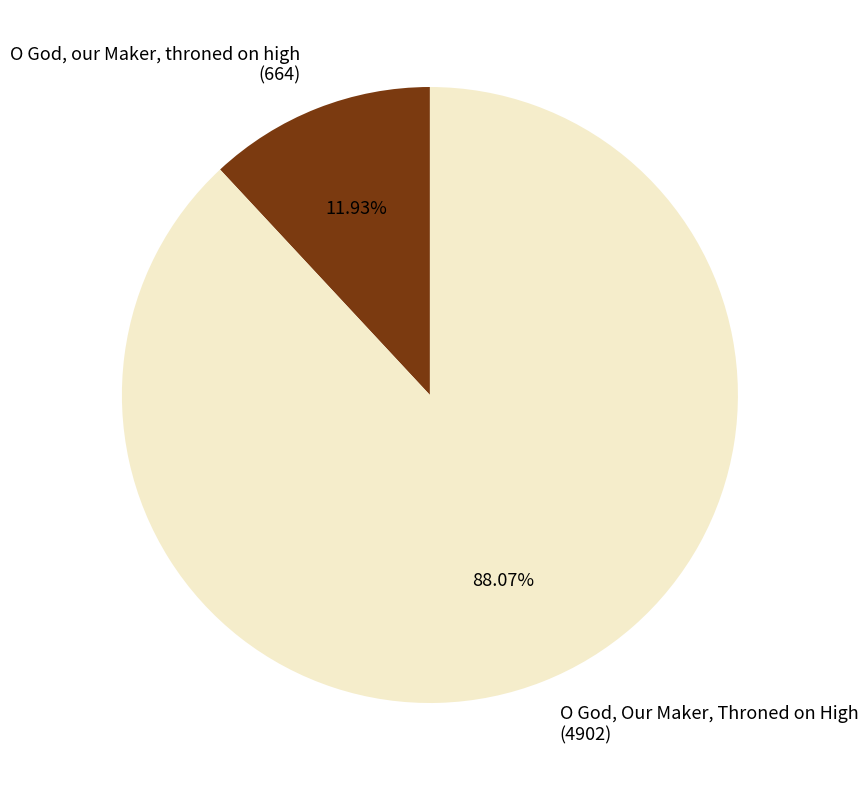

Is the sum of O God, Our Maker, Throned on High (4902) and O God, our Maker, throned on high (664) greater than half?

Yes